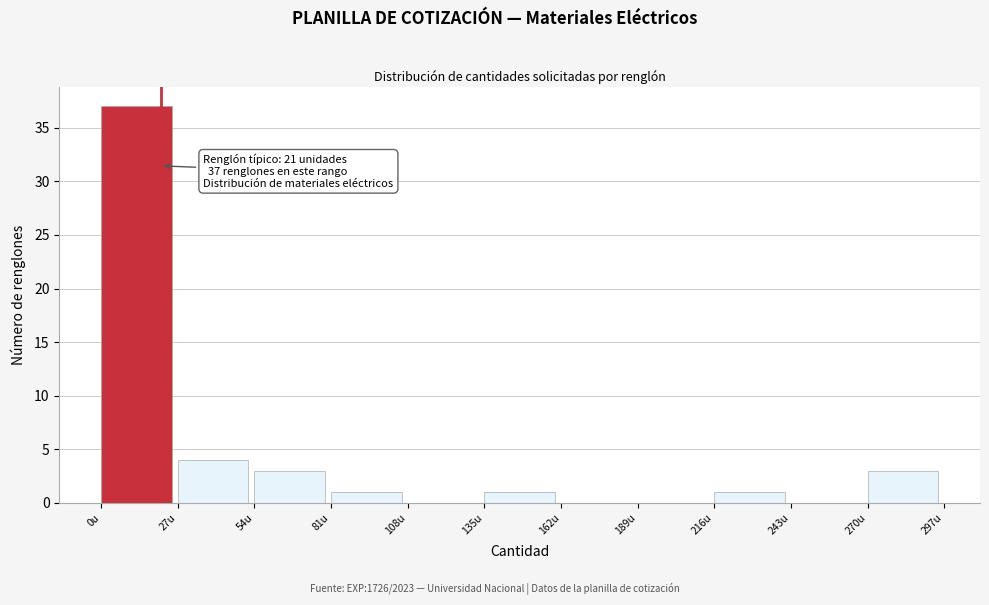

Over which range of the x-axis is the bar tallest?

0 to 27